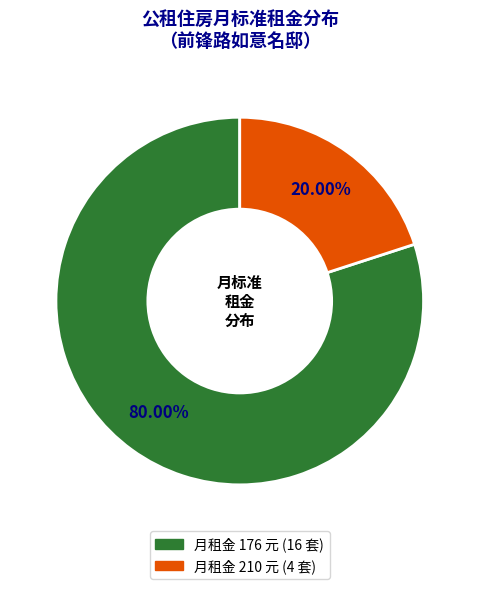

Is there any slice that represents more than half of the pie?

Yes